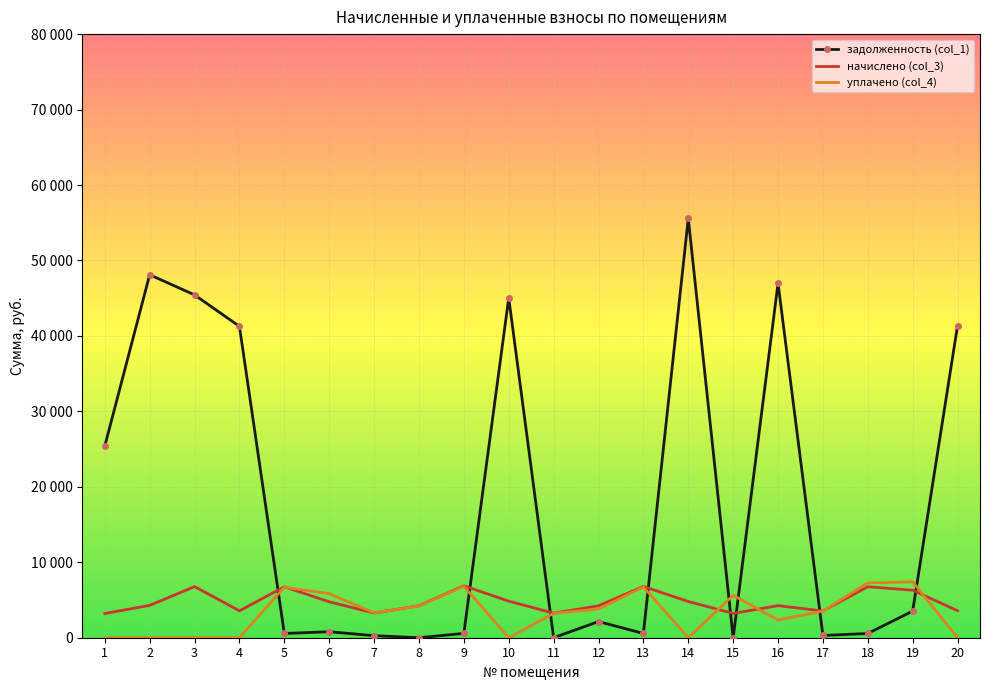

What is the difference between the highest and lowest values at 13?

6227.3